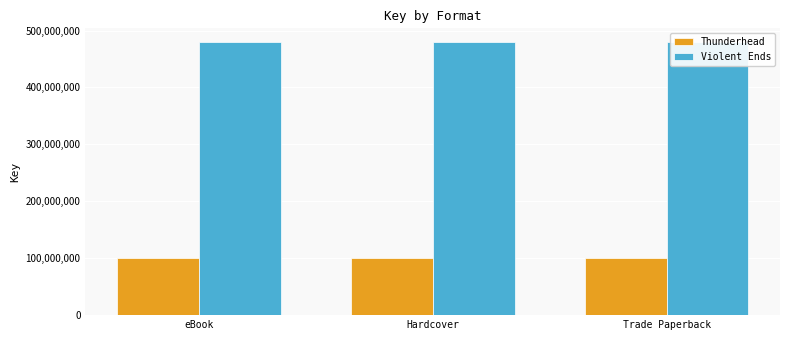

How many bars are there in total?

6